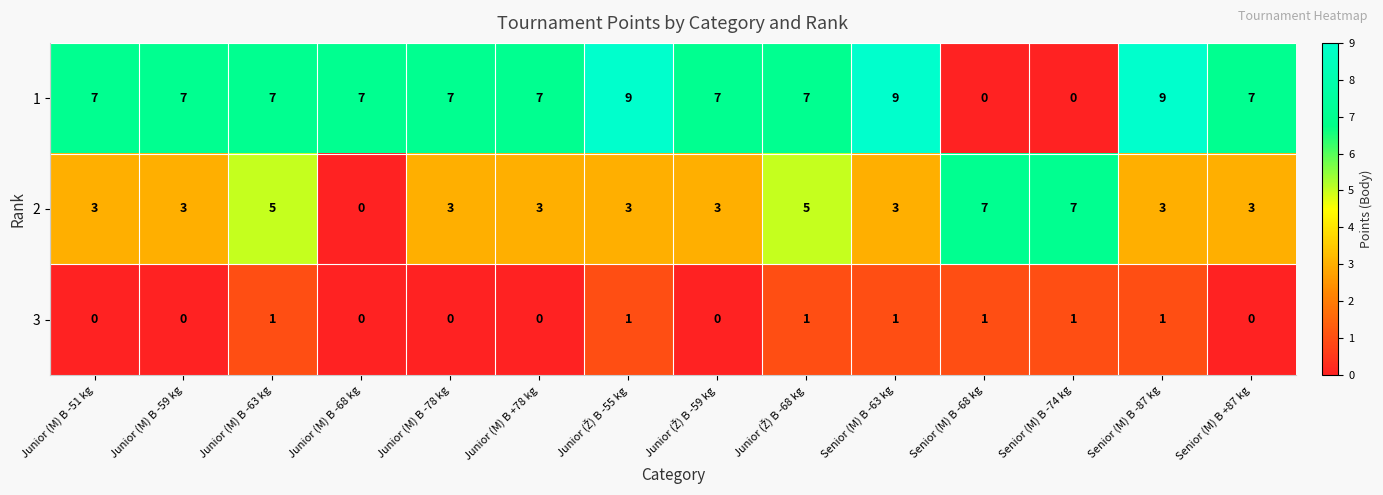

What is the difference between the maximum and minimum values in the 2 series?

7